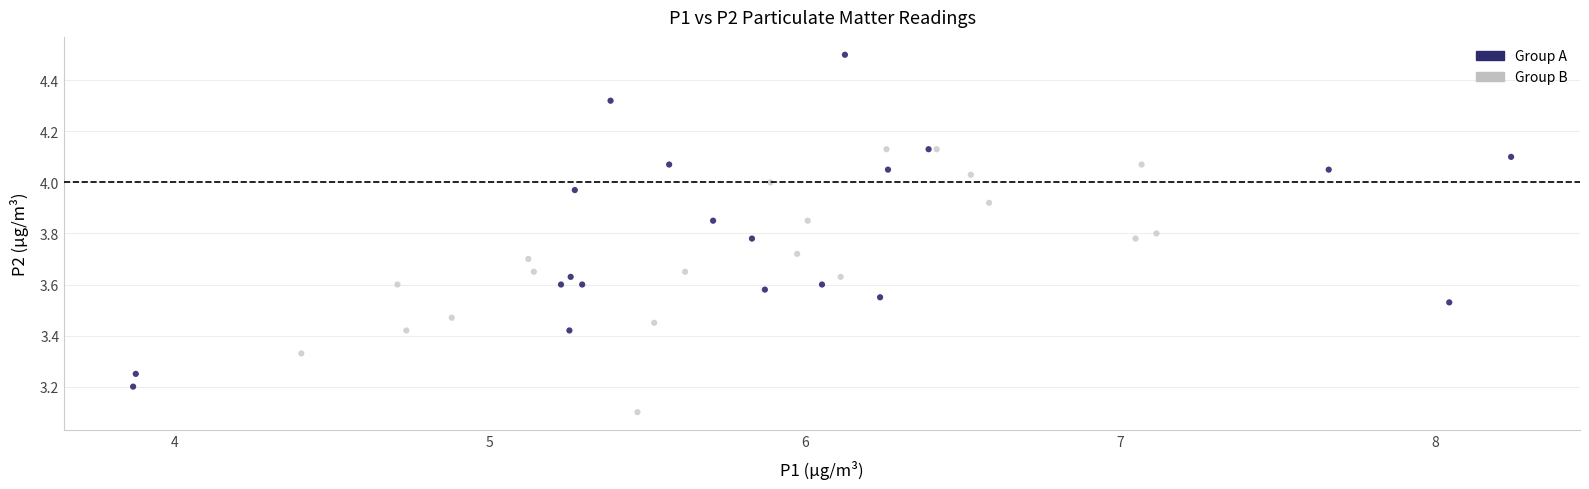

Which series contains the lowest Y value?

Group B